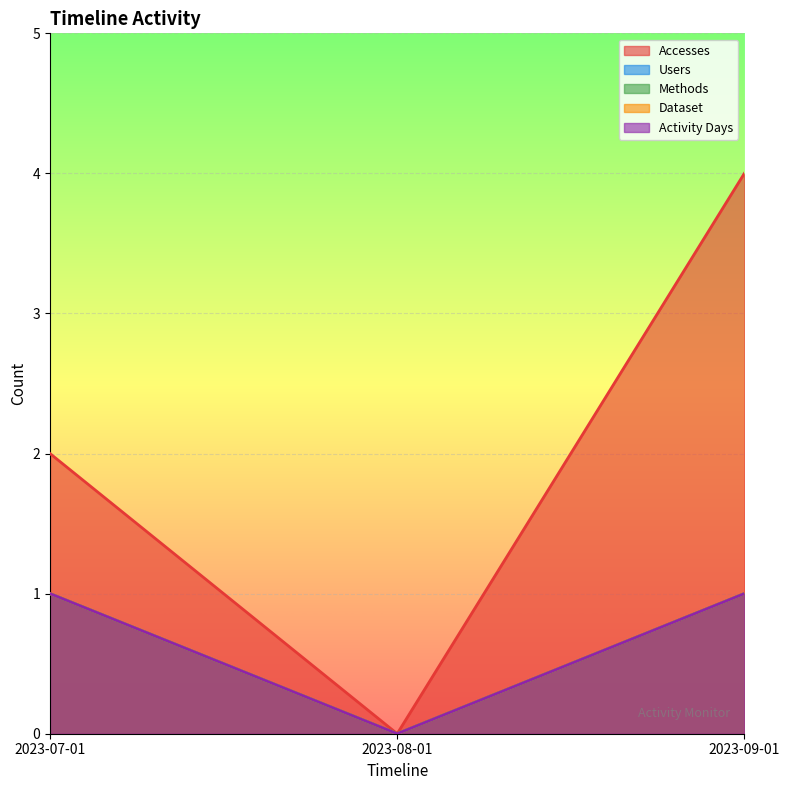

How many lines are shown in the chart?

5